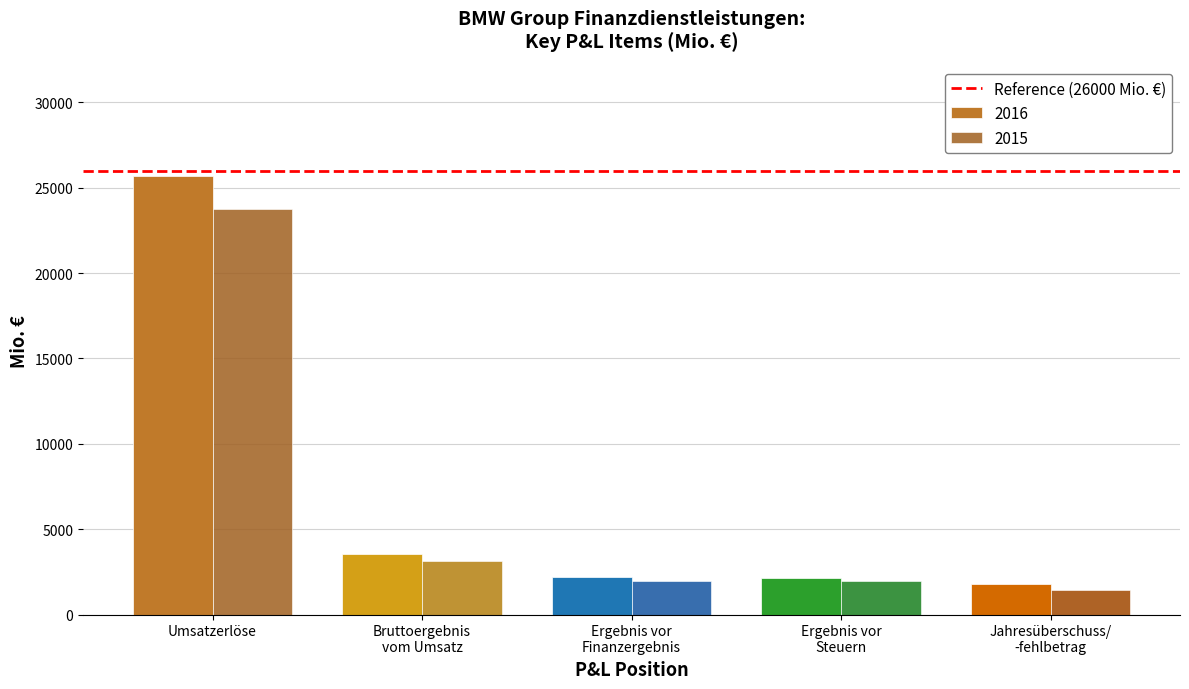

At which category is the sum across all series the highest?

Umsatzerlöse